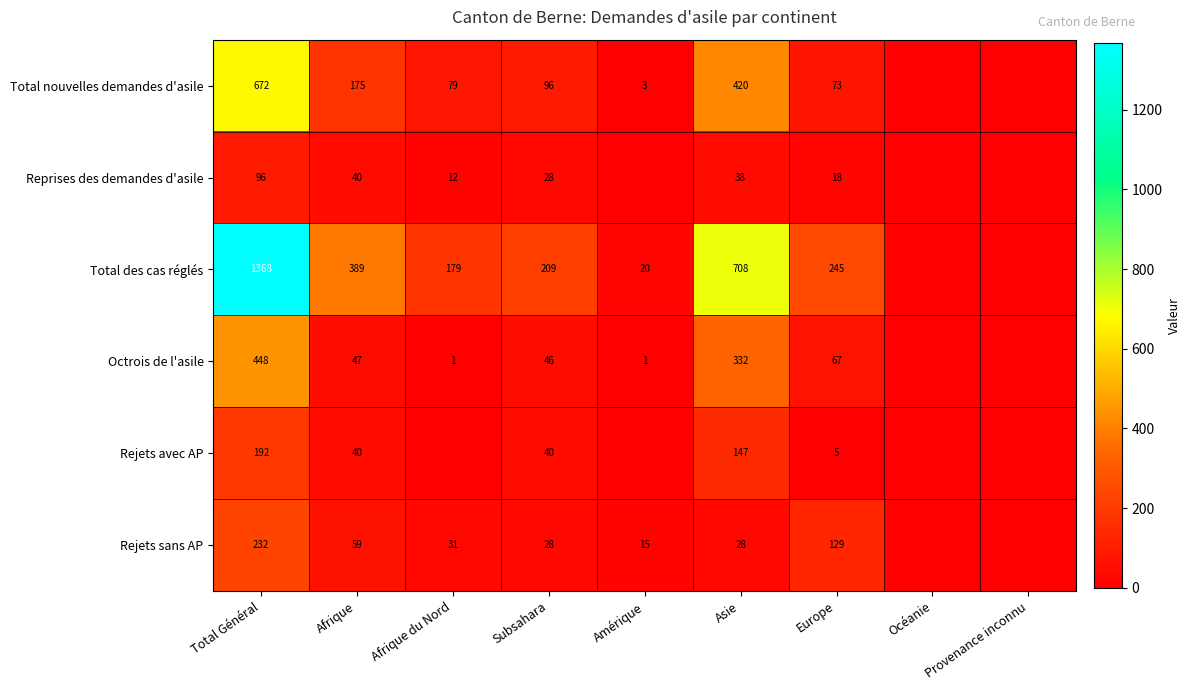

Is the value of Total des cas réglés at Europe greater than the value of Total nouvelles demandes d'asile at Total Général?

No